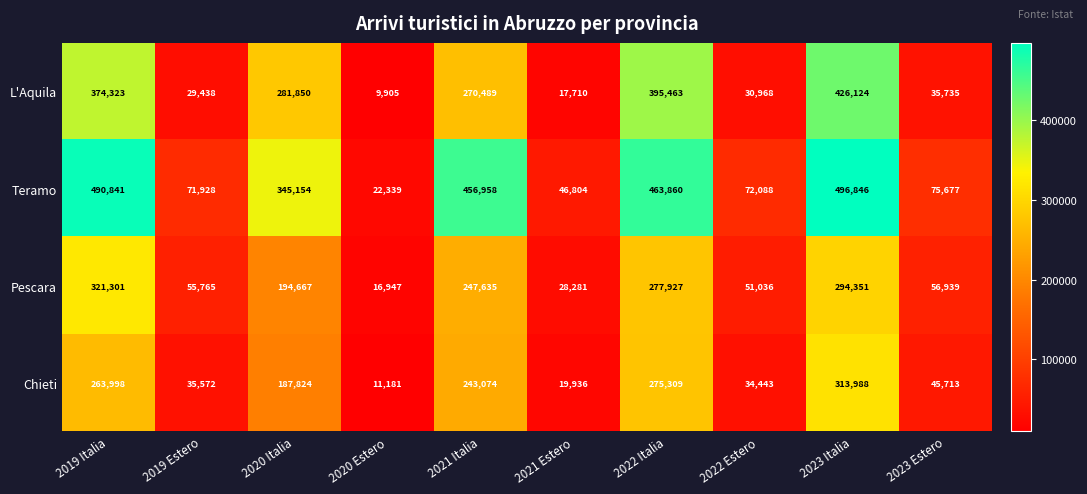

How many distinct data groups are displayed?

4